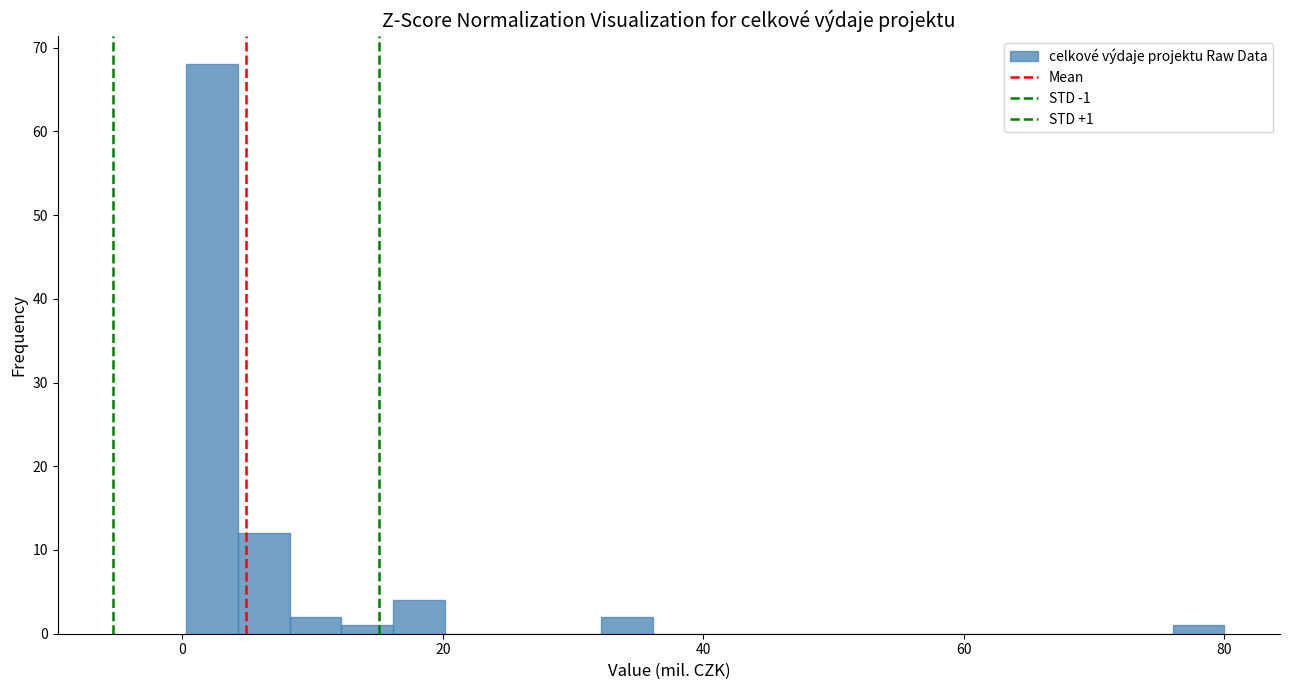

Around what value on the x-axis is the tallest bar? Give the approximate position of its centre, as read against the axis.

2